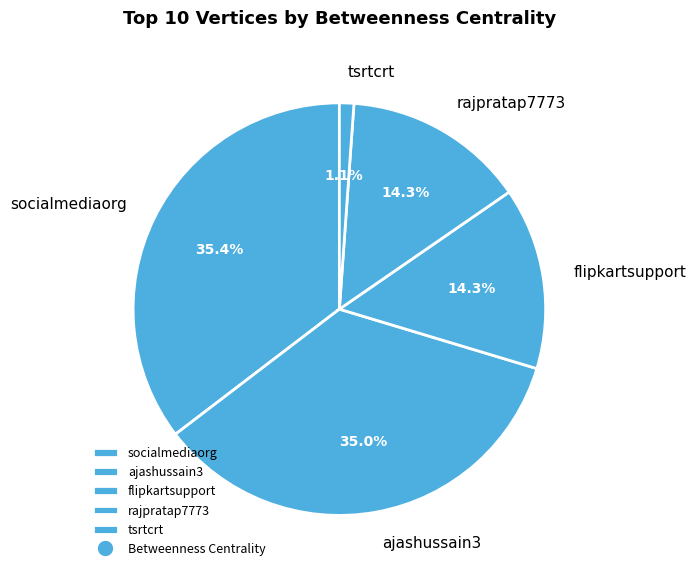

What percentage is the flipkartsupport slice, to the nearest percent?

14%